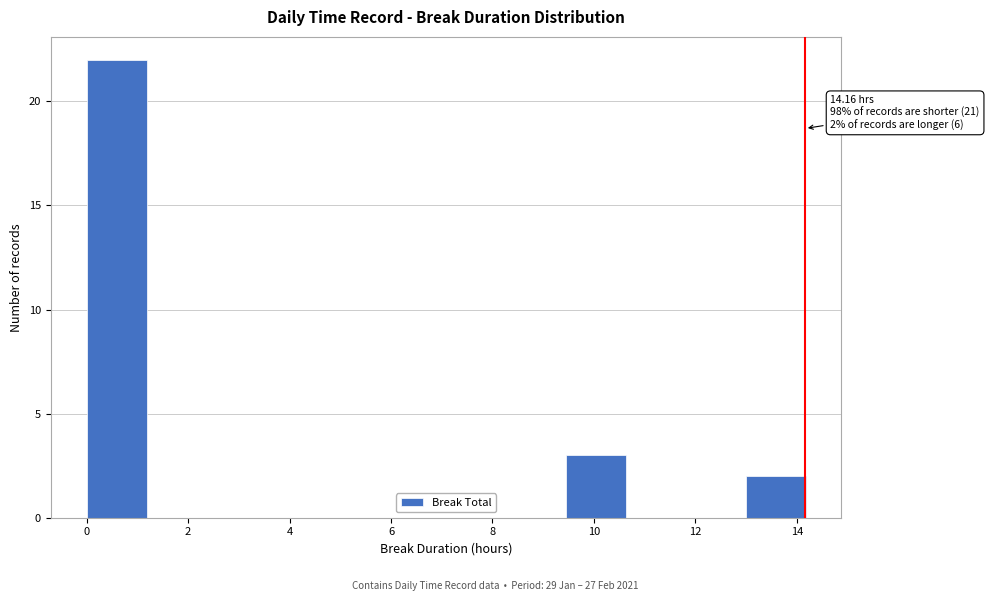

Which range on the x-axis has the tallest bar?

0.0 to 1.2